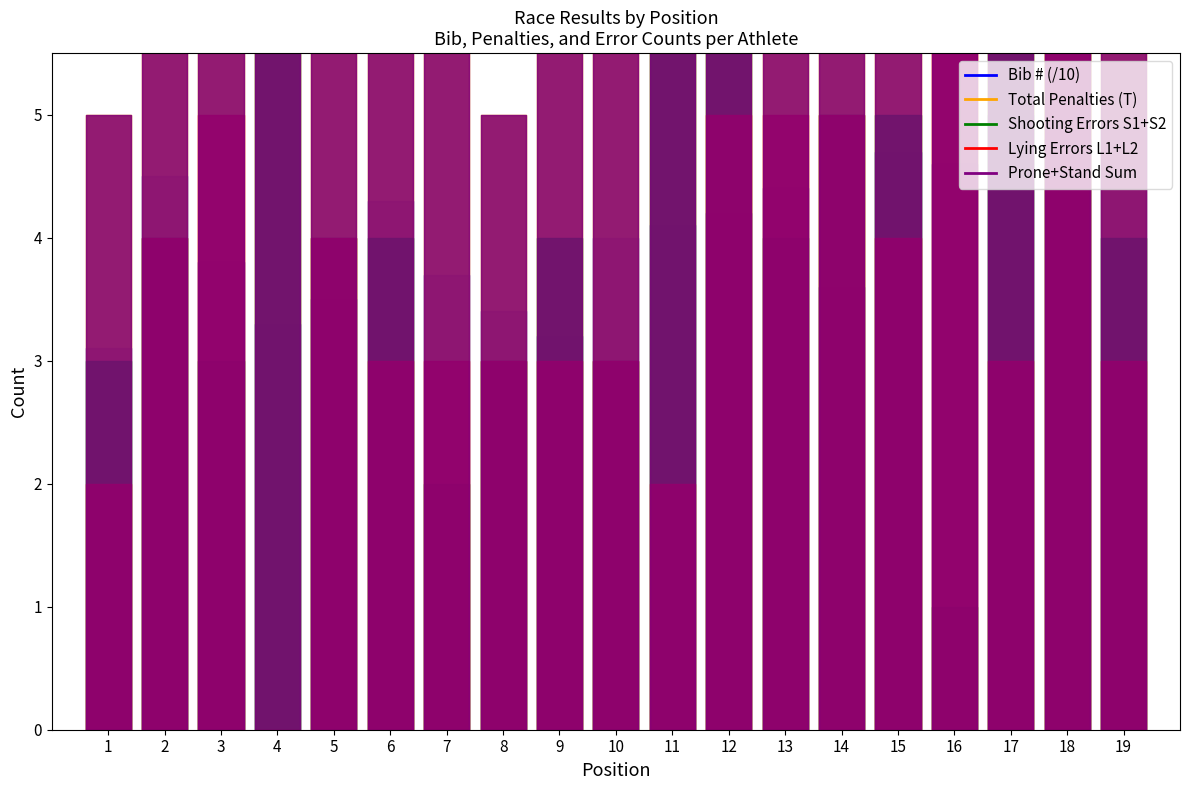

How many interior local peaks does the Lying Errors L1+L2 series have?

4